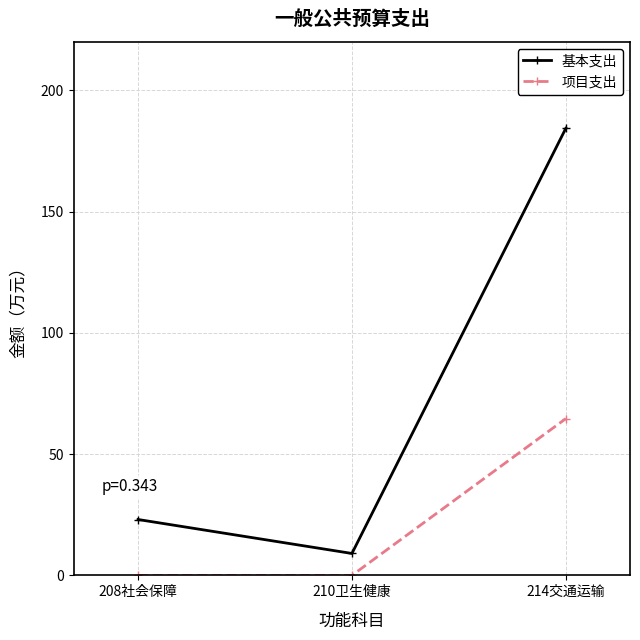

List the series in order of their overall mean, highest first.

基本支出, 项目支出